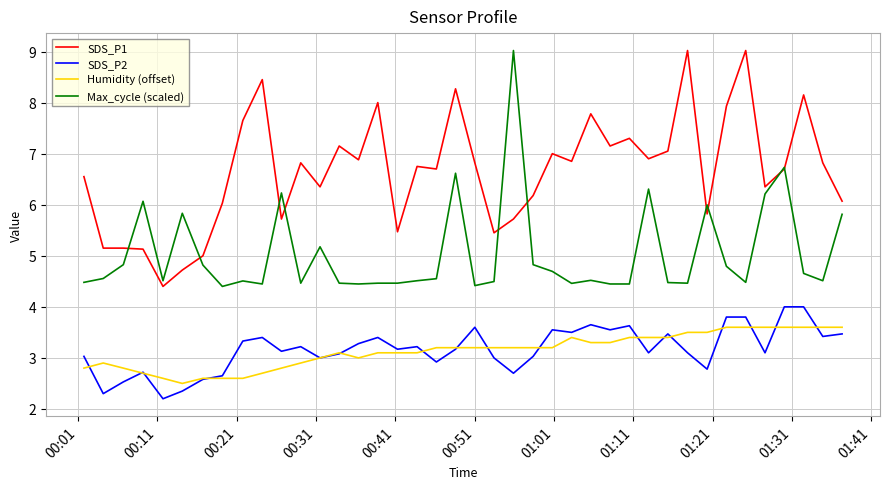

What are all the series names shown in the legend?

SDS_P1, SDS_P2, Humidity (offset), Max_cycle (scaled)